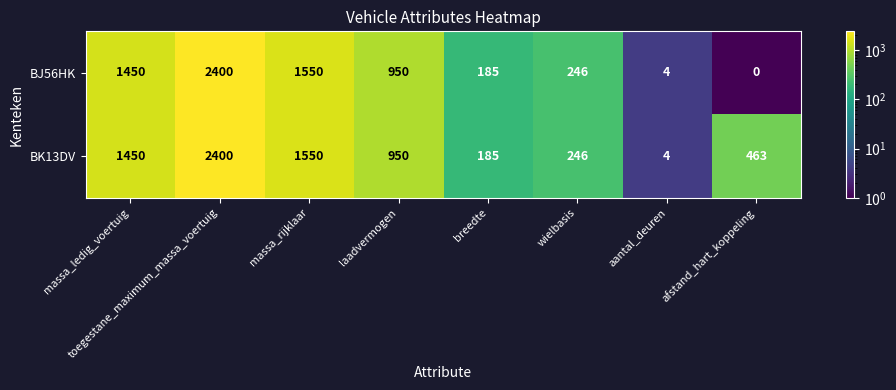

Which category has the highest value across all series?

toegestane_maximum_massa_voertuig